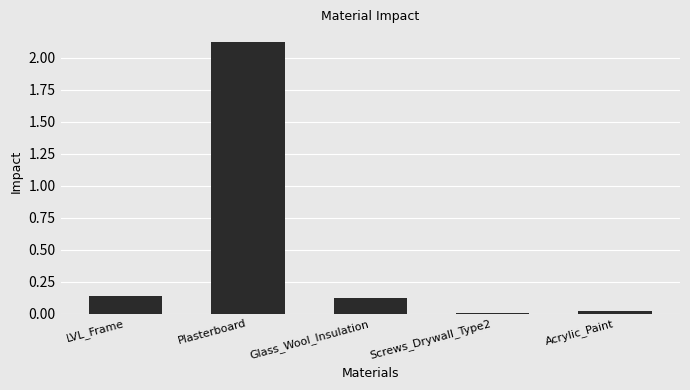

What is the sum of the values at Plasterboard and Glass_Wool_Insulation?

2.2